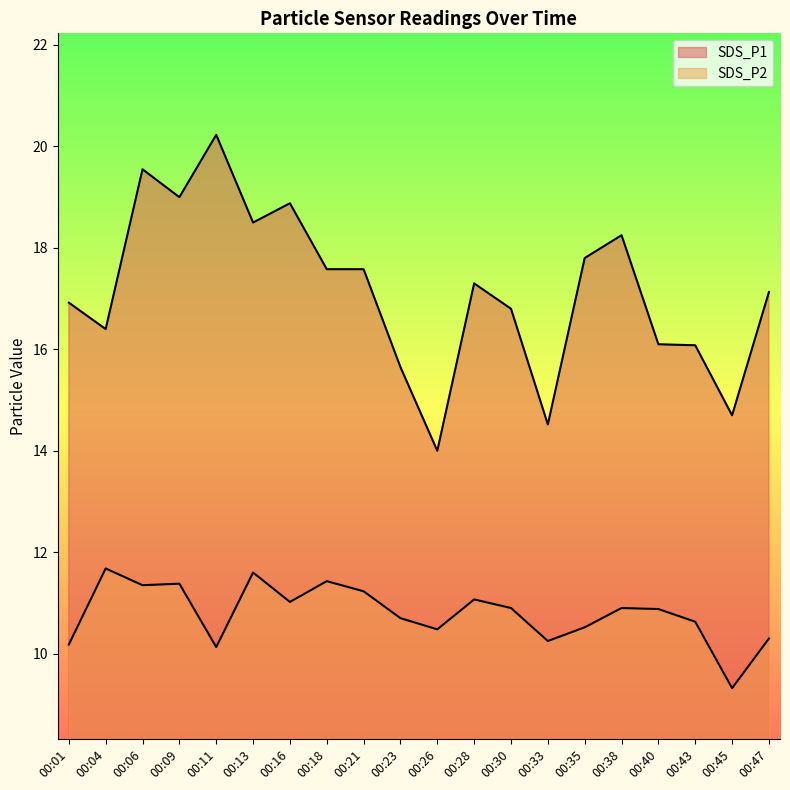

How many series are shown in this chart?

2